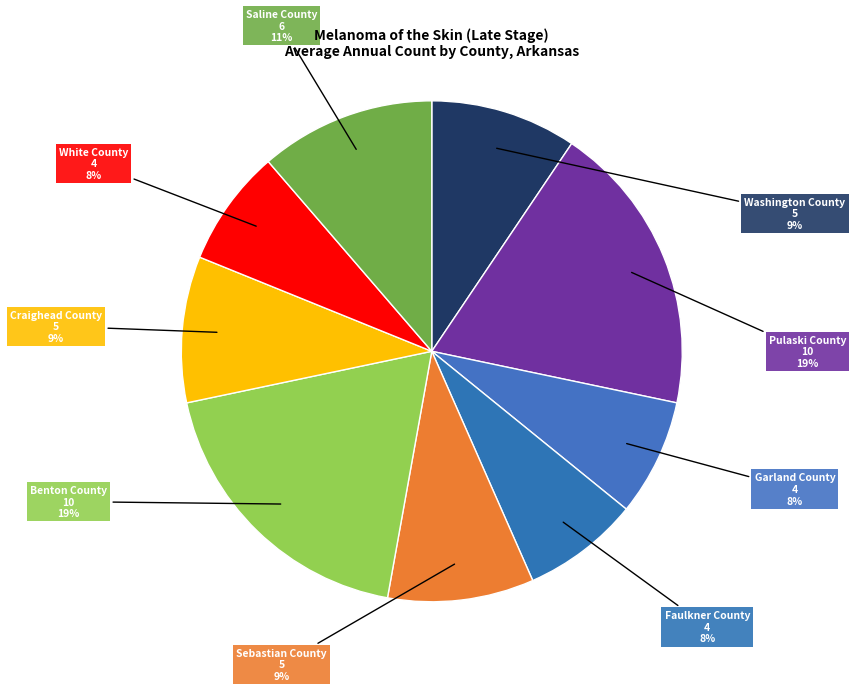

How many segments does this pie chart have?

9